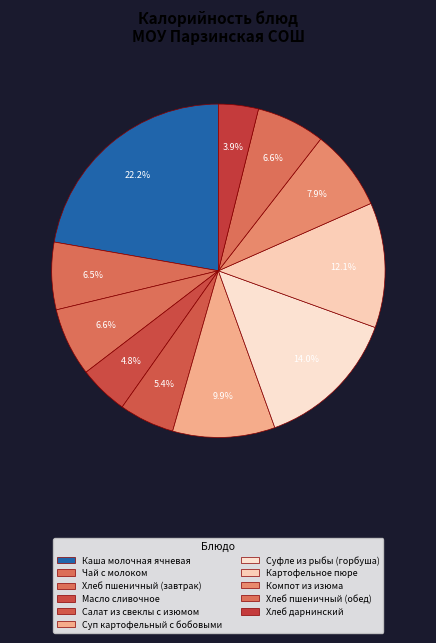

What percentage is the Компот из изюма slice, to the nearest percent?

8%